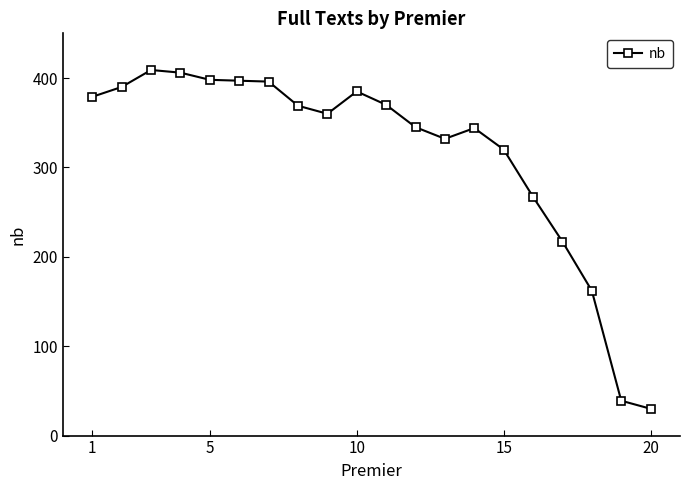

What is the sum of all values?

6315